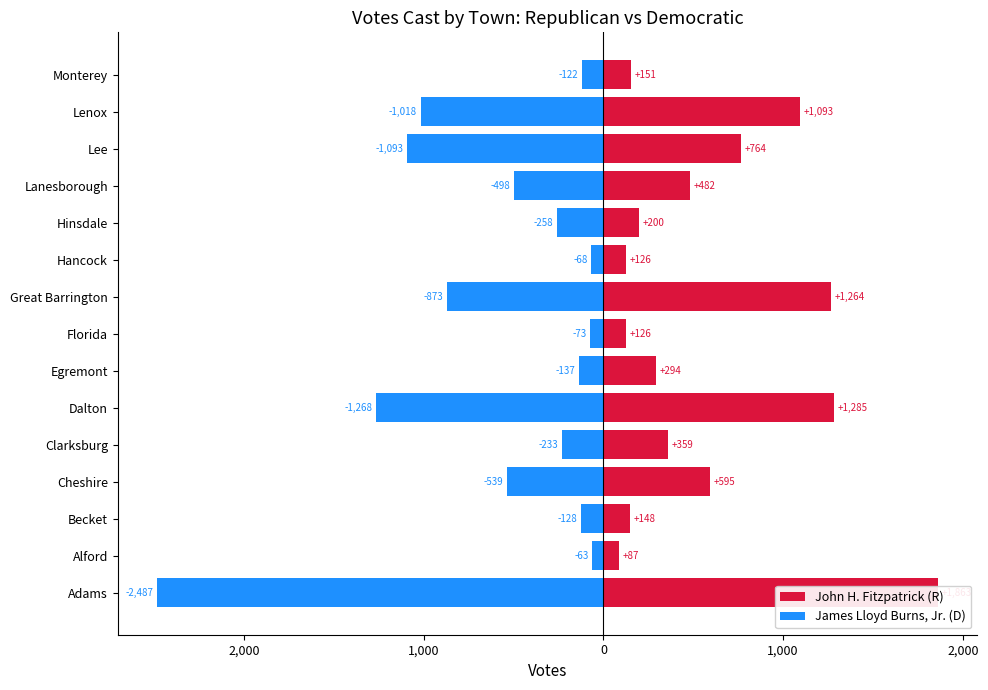

What are all the series names shown in the legend?

John H. Fitzpatrick (R), James Lloyd Burns, Jr. (D)